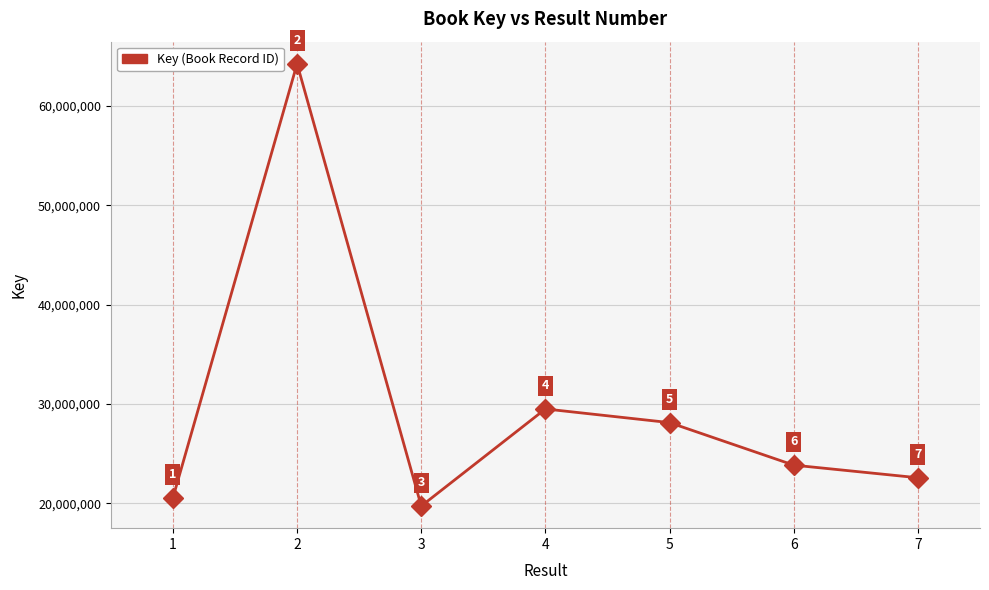

What is the ratio of the value at 3 to the value at 6?

0.8